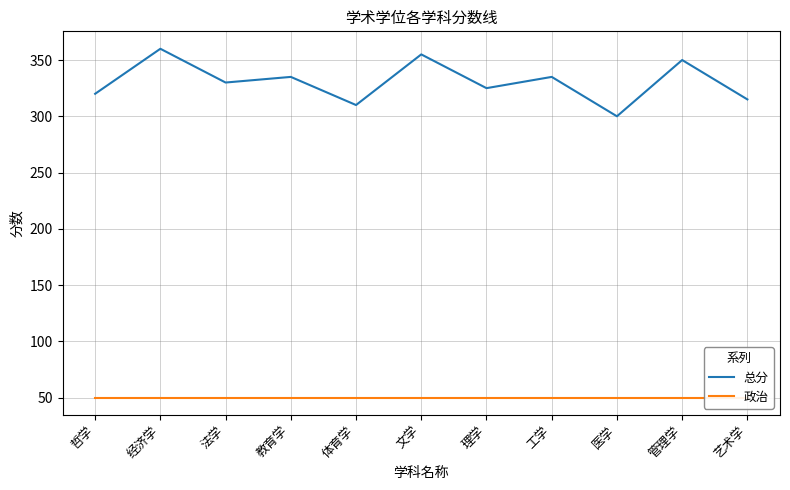

What are all the series names shown in the legend?

总分, 政治